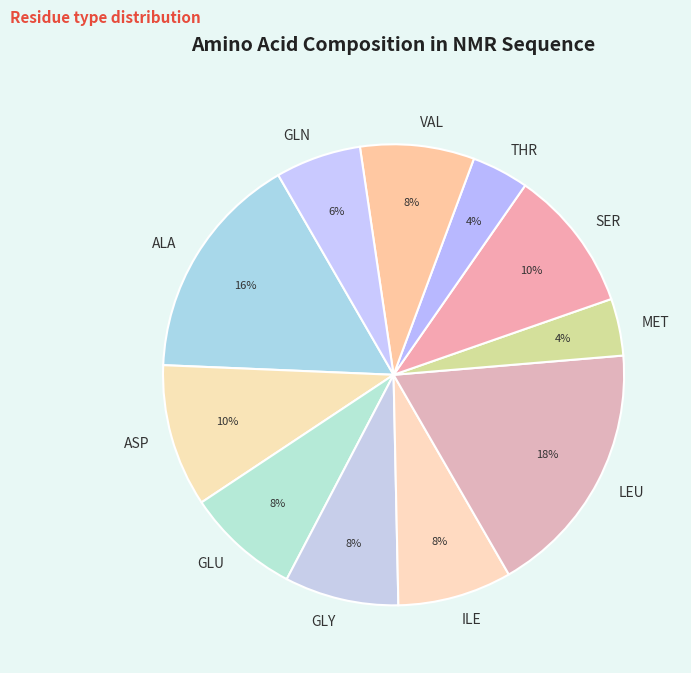

What percentage is the ILE slice, to the nearest percent?

8%